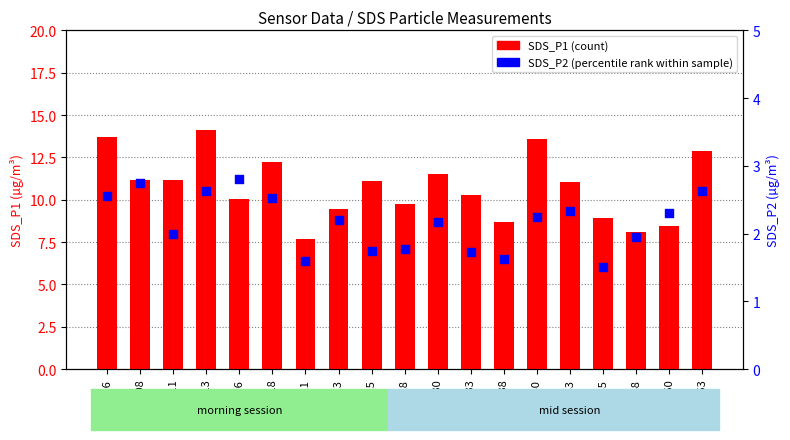

At how many categories does at least one series exceed 12?

5